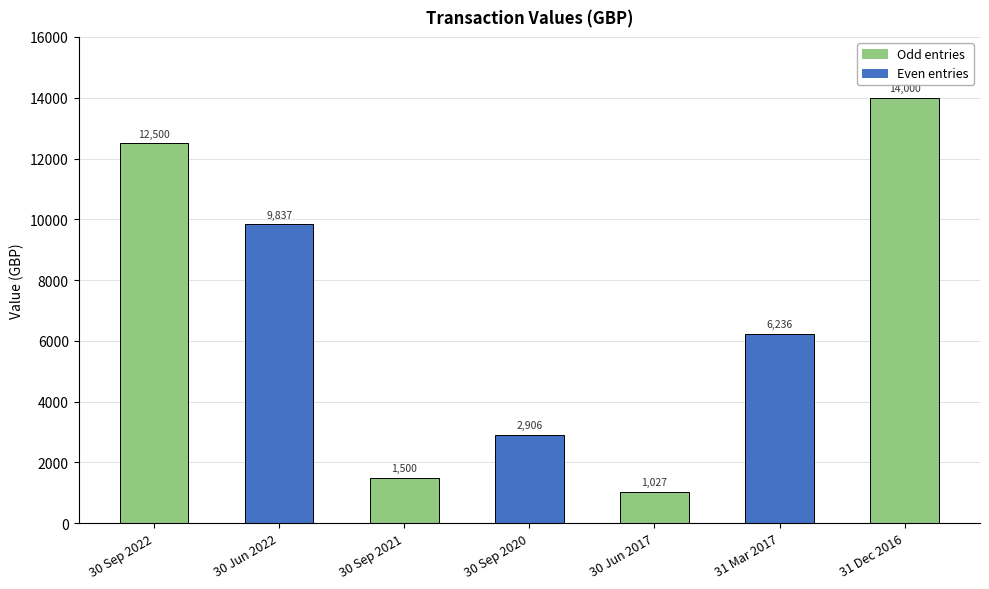

At which label does the data first exceed 6236?

30 Sep 2022